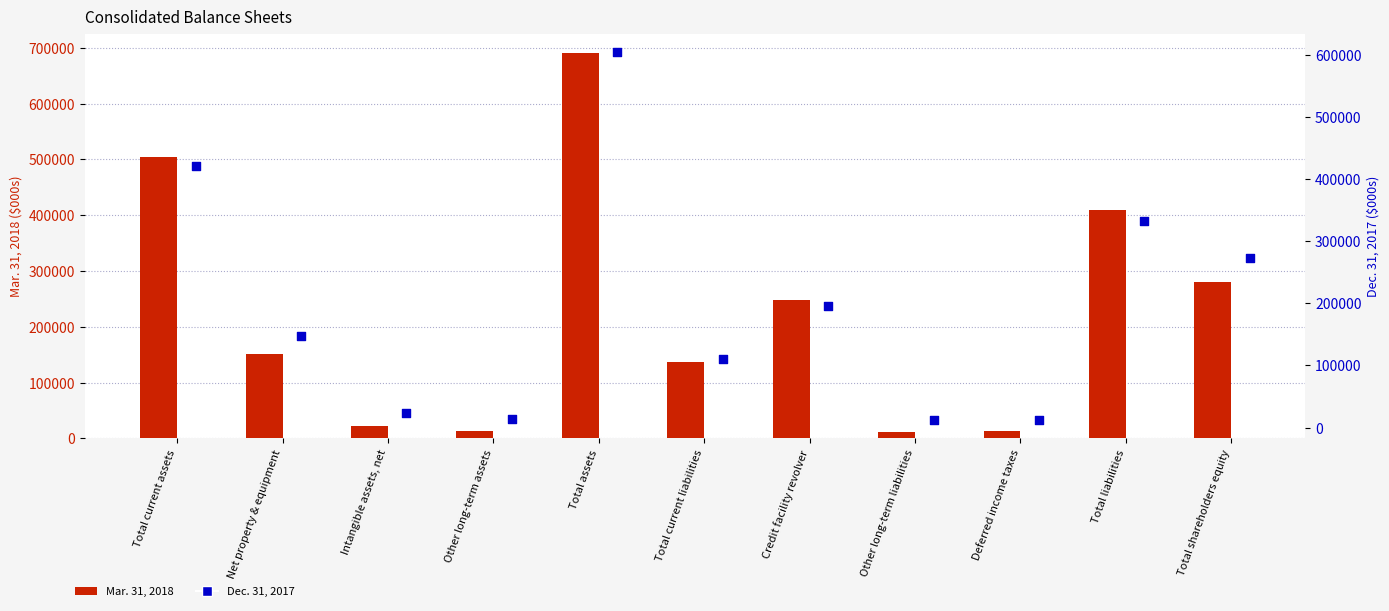

At which category is the sum across all series the highest?

Total assets